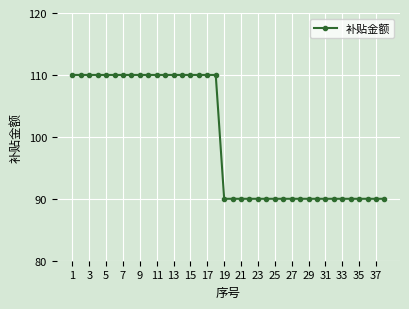

Is this an area chart (filled region under the line)?

No